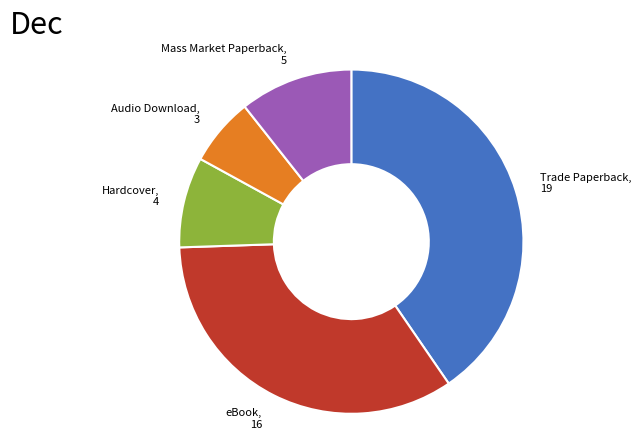

Is there a majority slice in this chart?

No